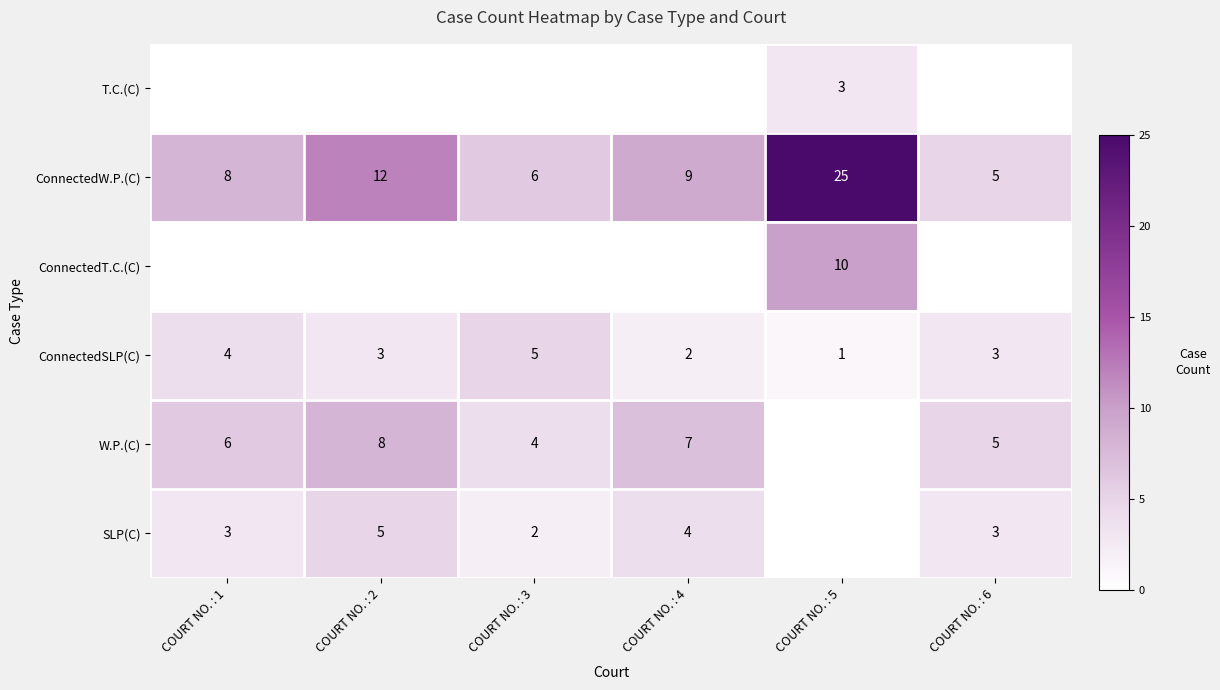

Is the value of ConnectedT.C.(C) at COURT NO. : 5 greater than the value of ConnectedSLP(C) at COURT NO. : 5?

Yes